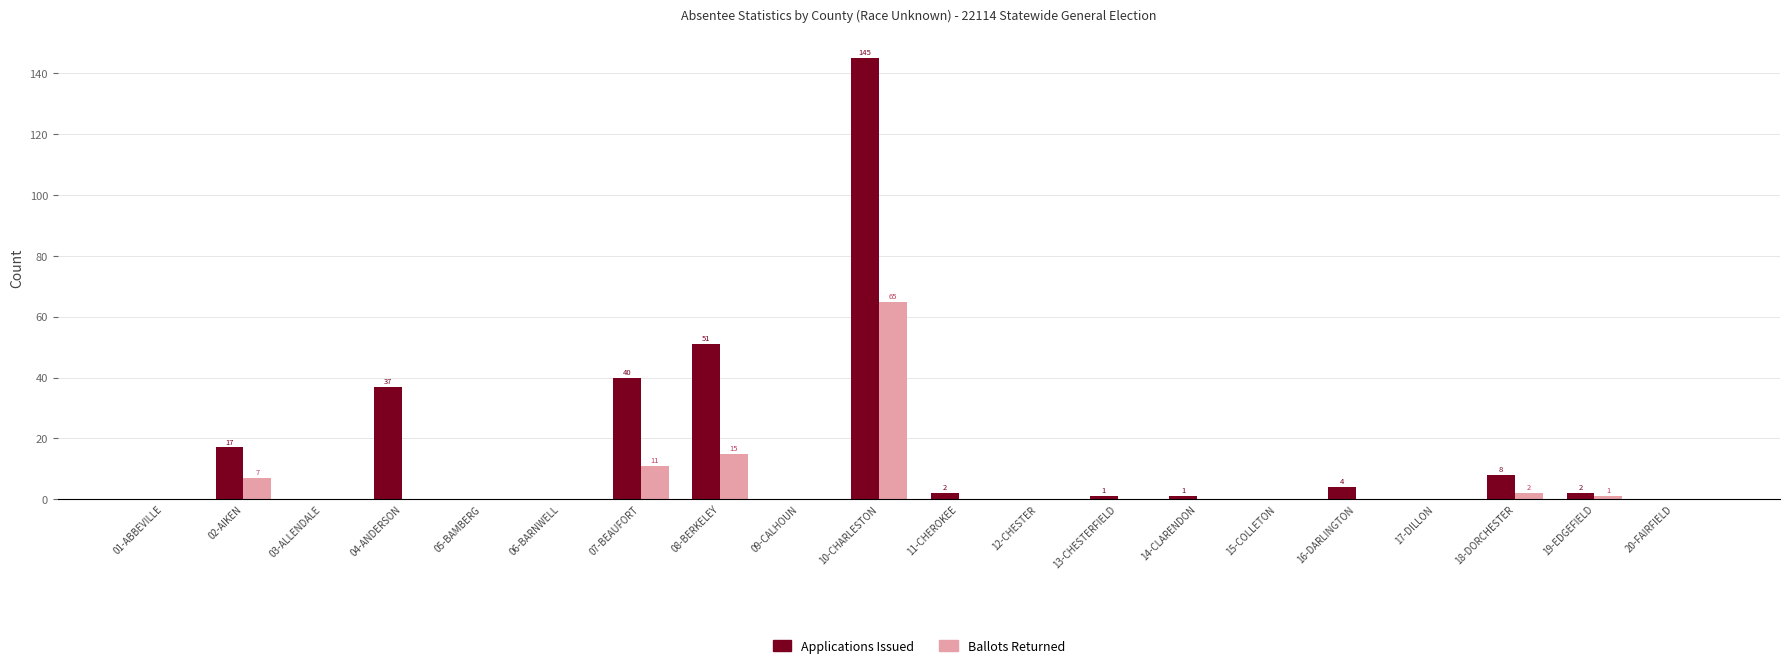

Is the value of Ballots Returned at 07-BEAUFORT greater than the value of Applications Issued at 02-AIKEN?

No